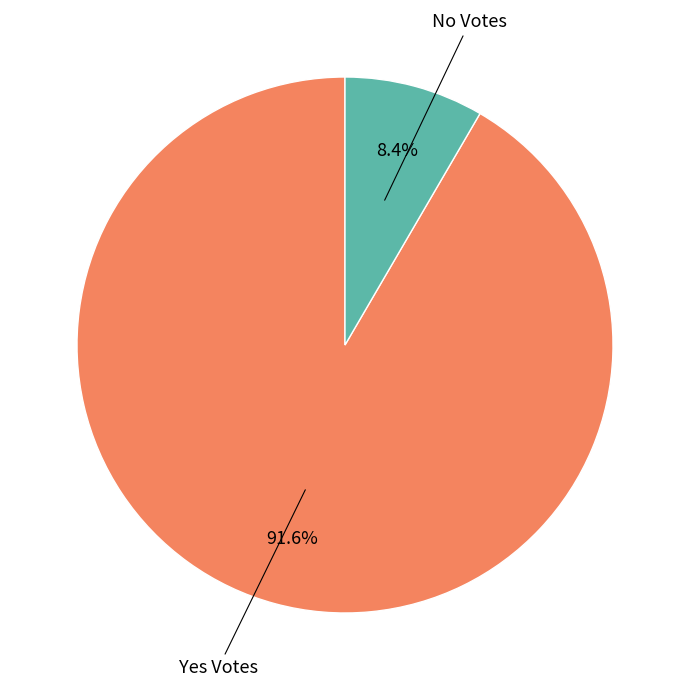

Is there a majority slice in this chart?

Yes